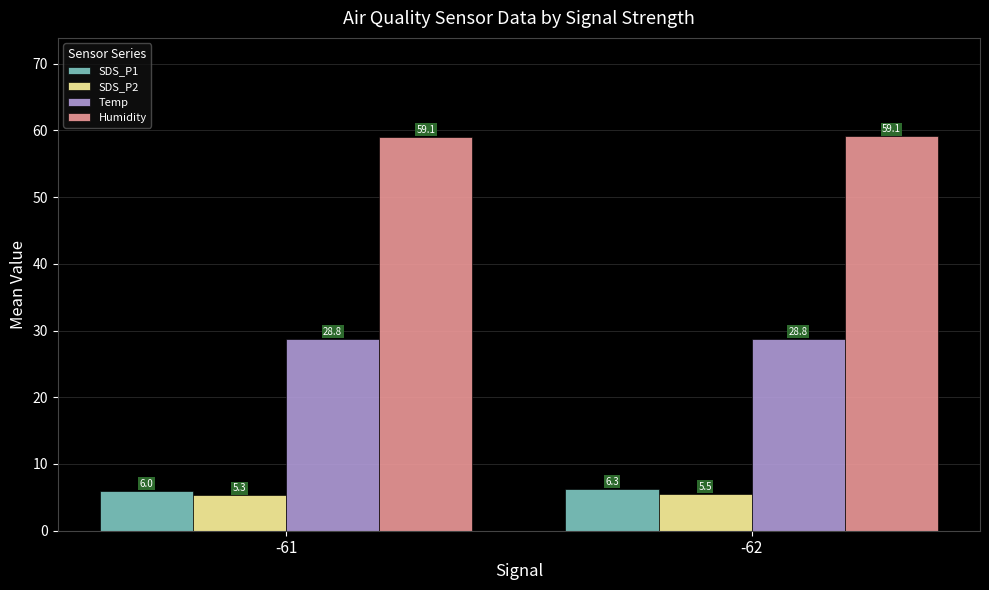

Rank the series by their maximum value, from lowest to highest.

SDS_P2, SDS_P1, Temp, Humidity